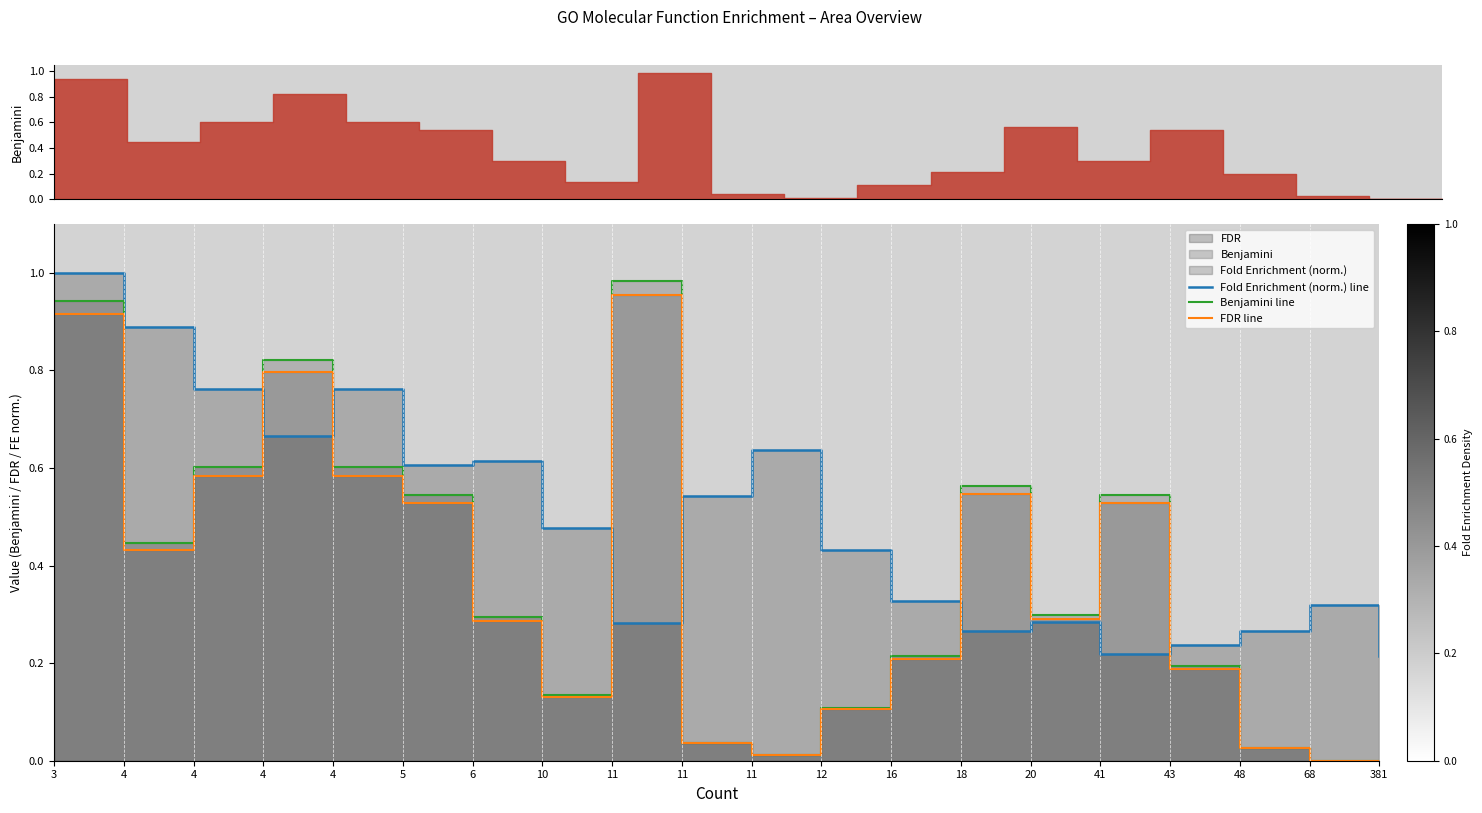

What is the total value across all series at 48?

0.3